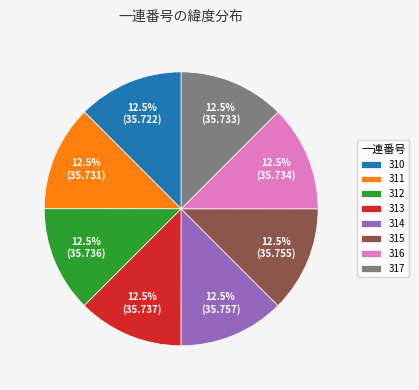

Is 311 the majority of the pie?

No